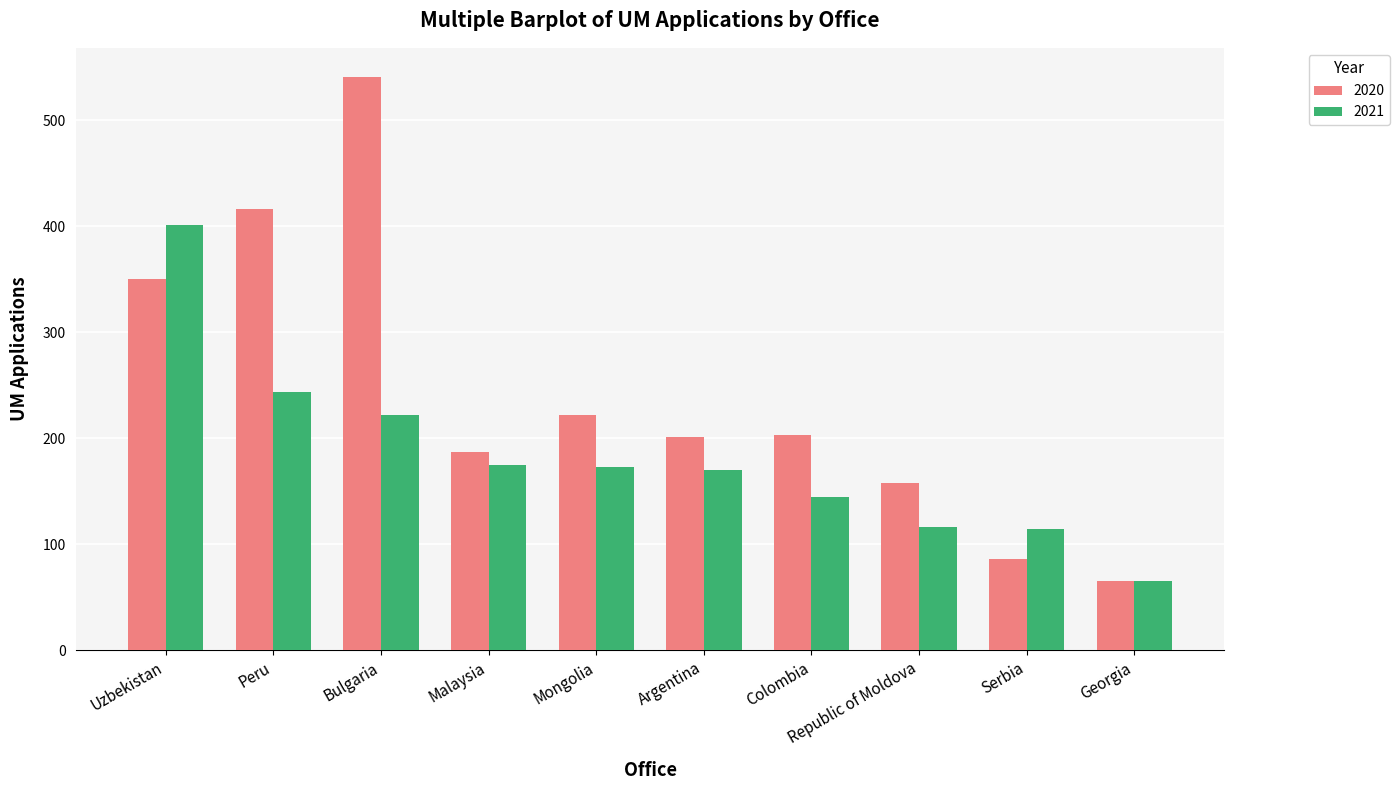

What is the total value across all series at Mongolia?

395